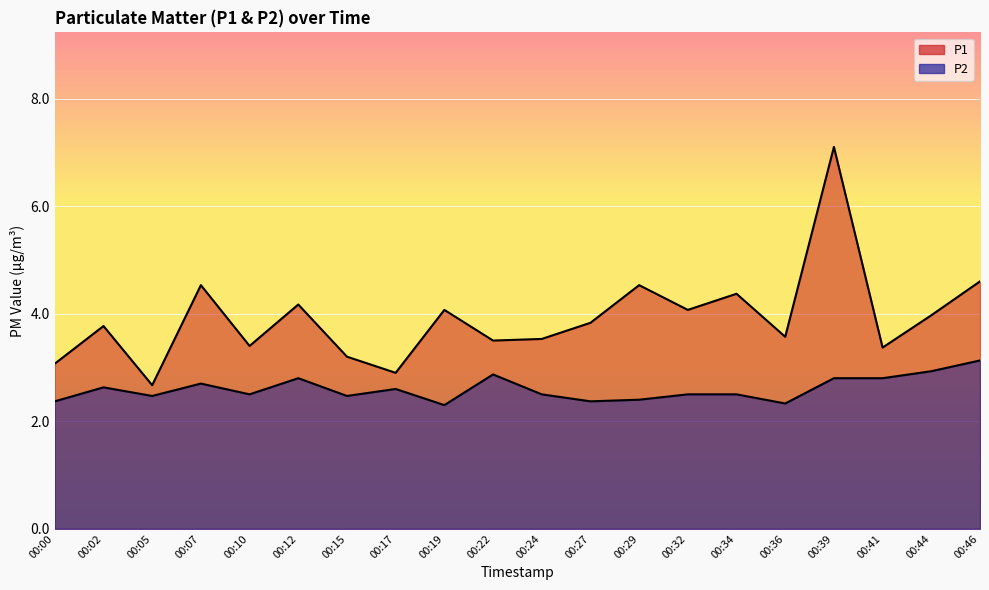

Where is P1 nearest to the value 4?

00:44